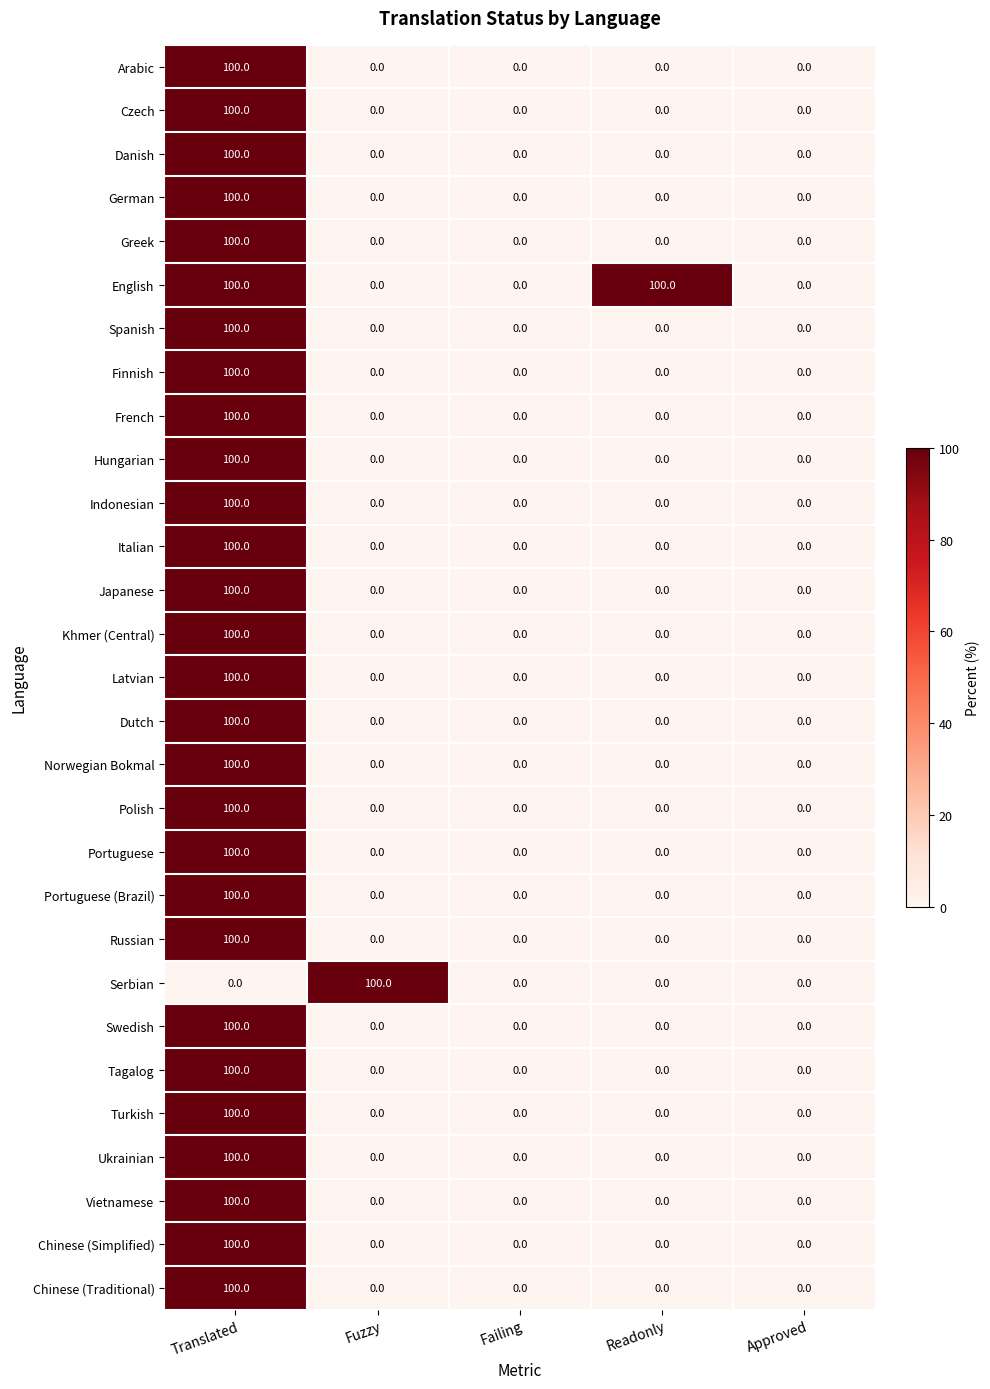

Count the number of categories in the chart.

5